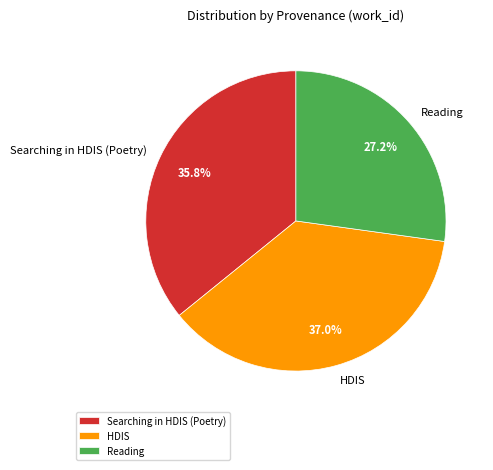

Does Reading represent more than half of the total?

No